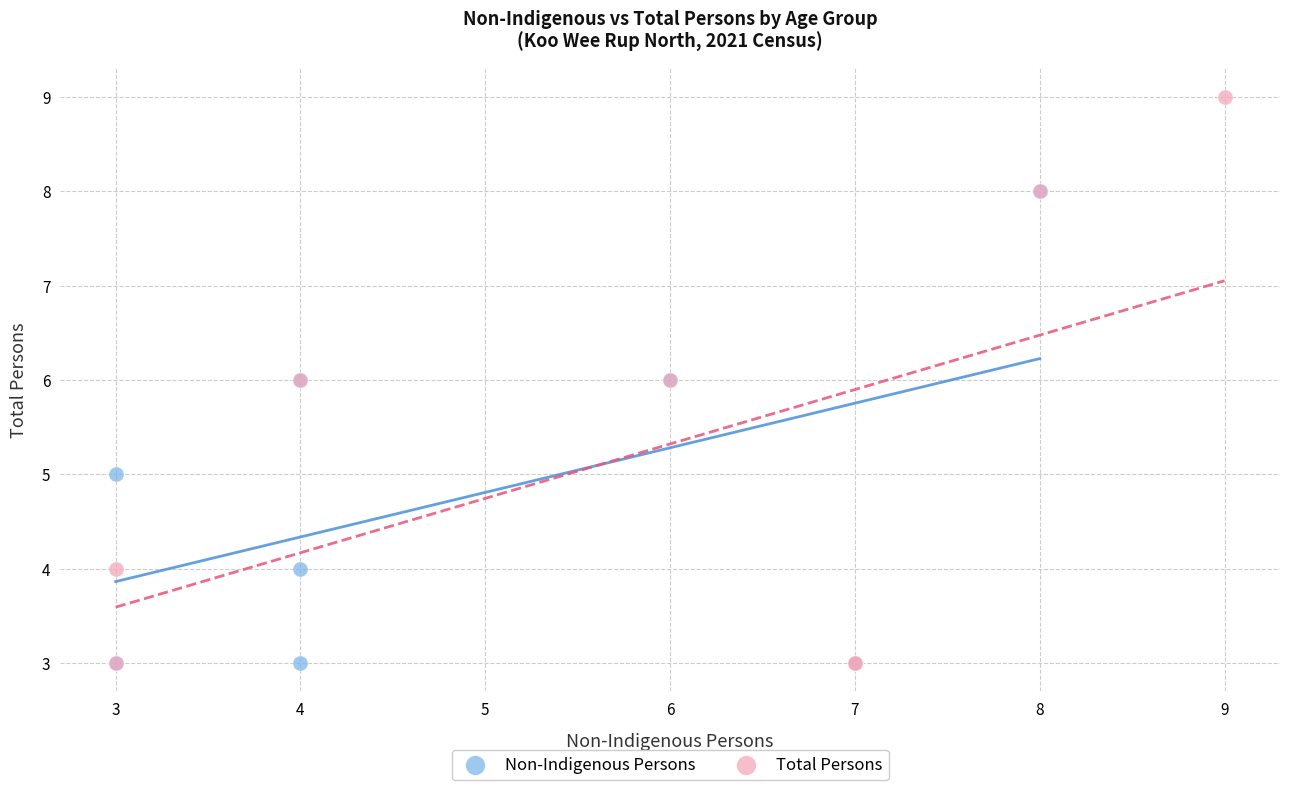

Which series has the widest spread of Y values?

Total Persons